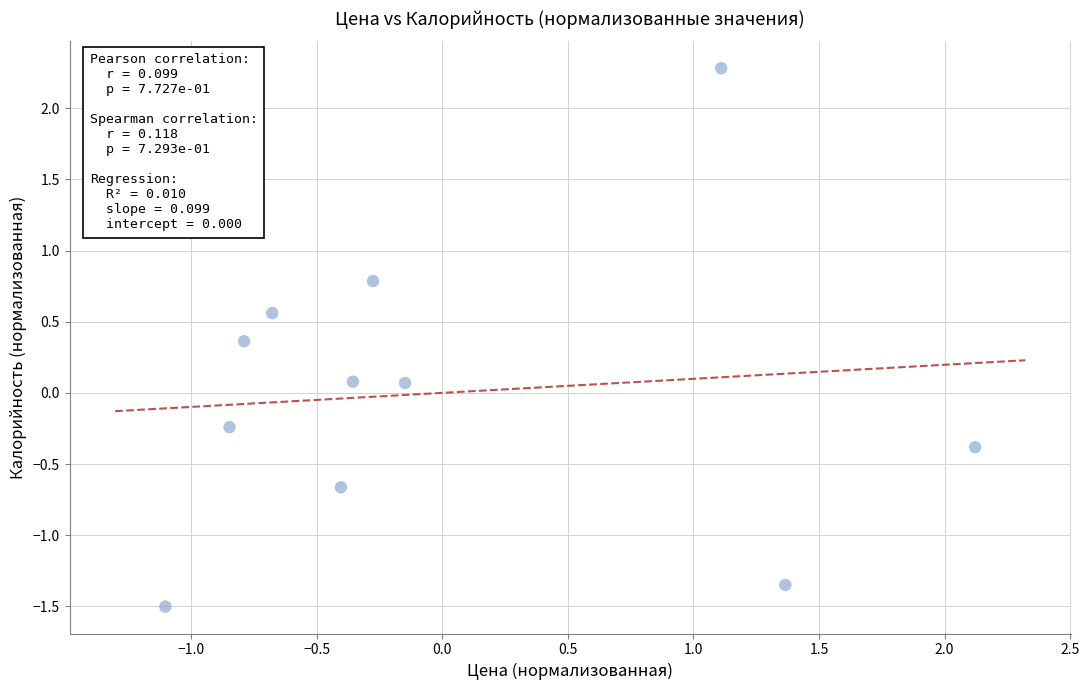

What is the range of Y values (max minus min)?

3.8